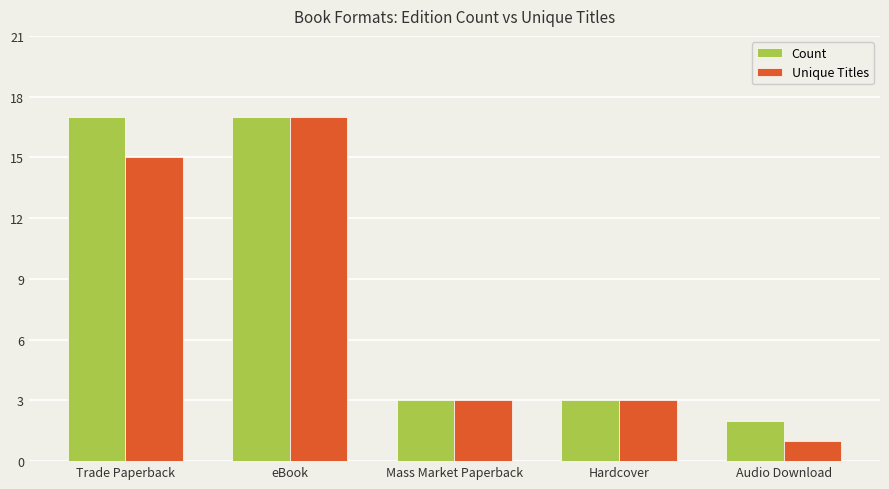

Between Trade Paperback and Hardcover, which series saw the biggest shift?

Count